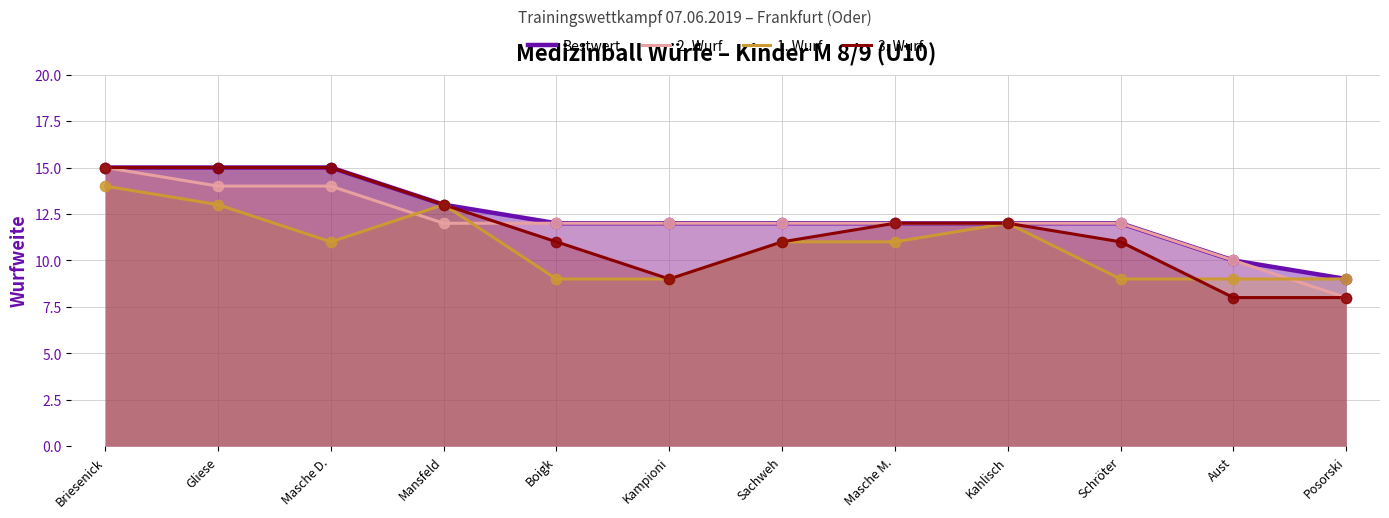

At how many categories does at least one series exceed 8?

12